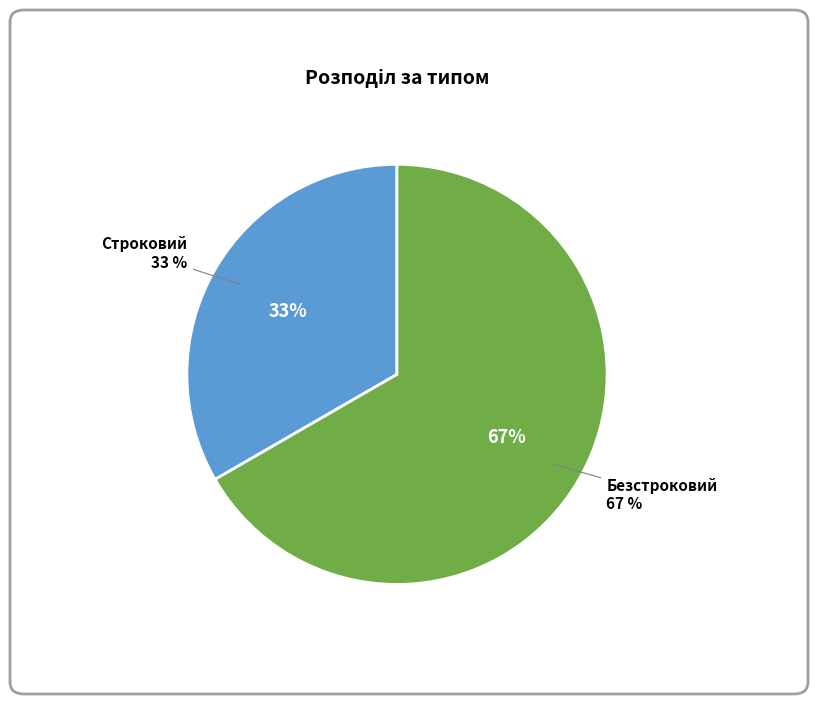

To the nearest percent, what percentage of the pie is Строковий?

33%